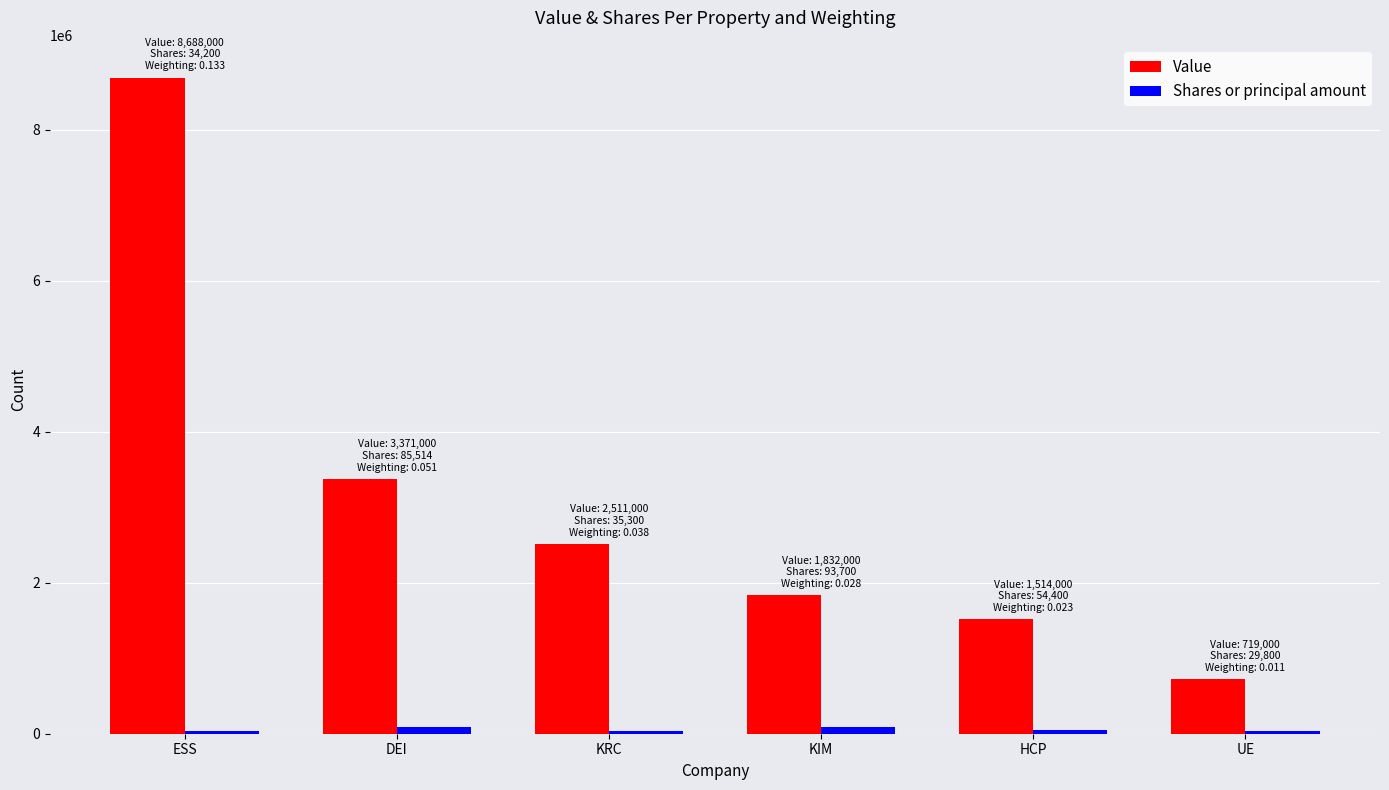

Are the bars horizontal?

No